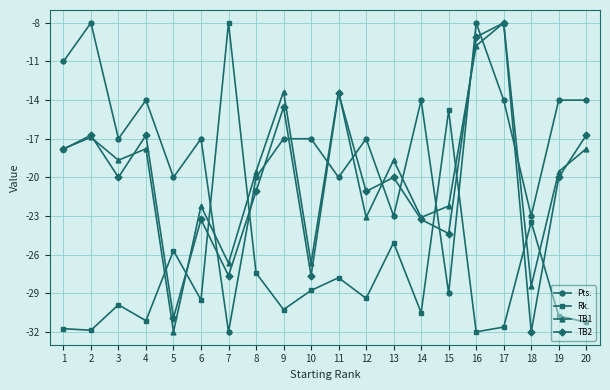

What is the value of the TB2 point at the 16th from the left?

-9.1